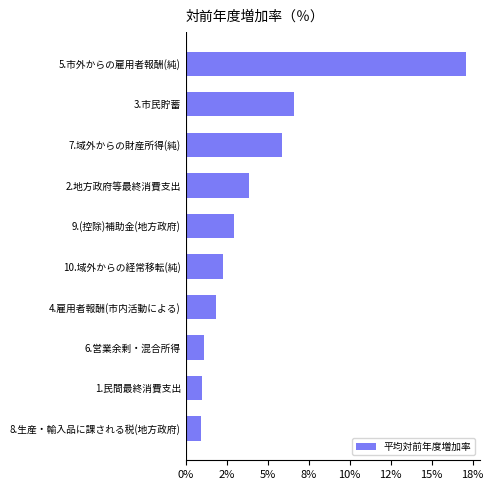

Which label corresponds to the largest value in the chart?

5.市外からの雇用者報酬(純)